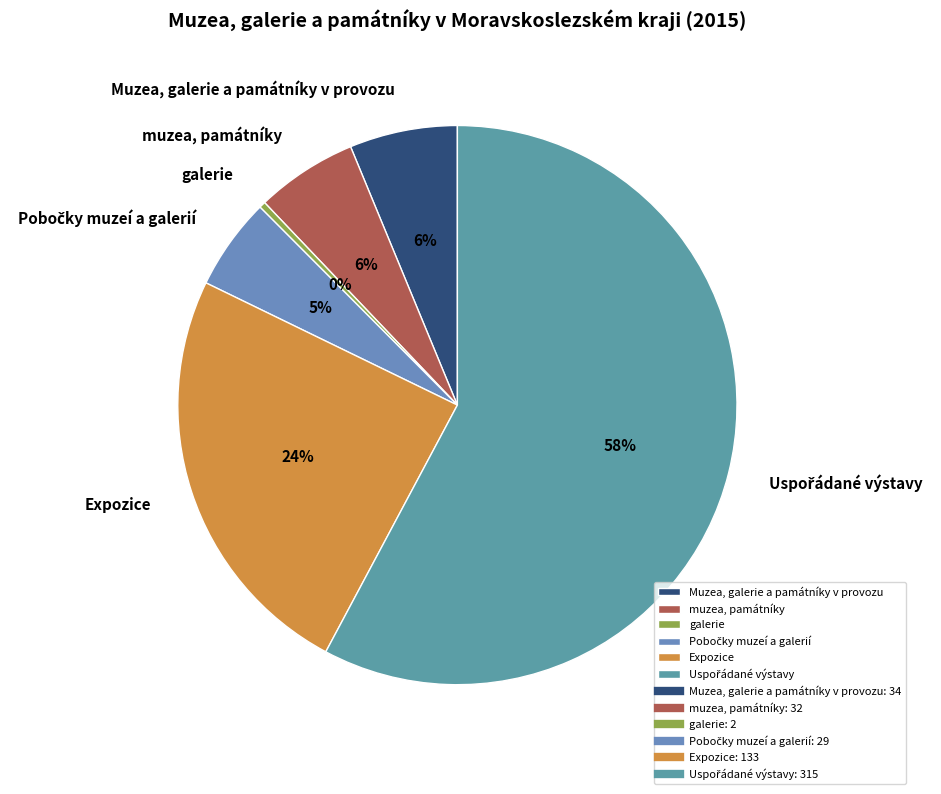

Is there any slice that represents more than half of the pie?

Yes